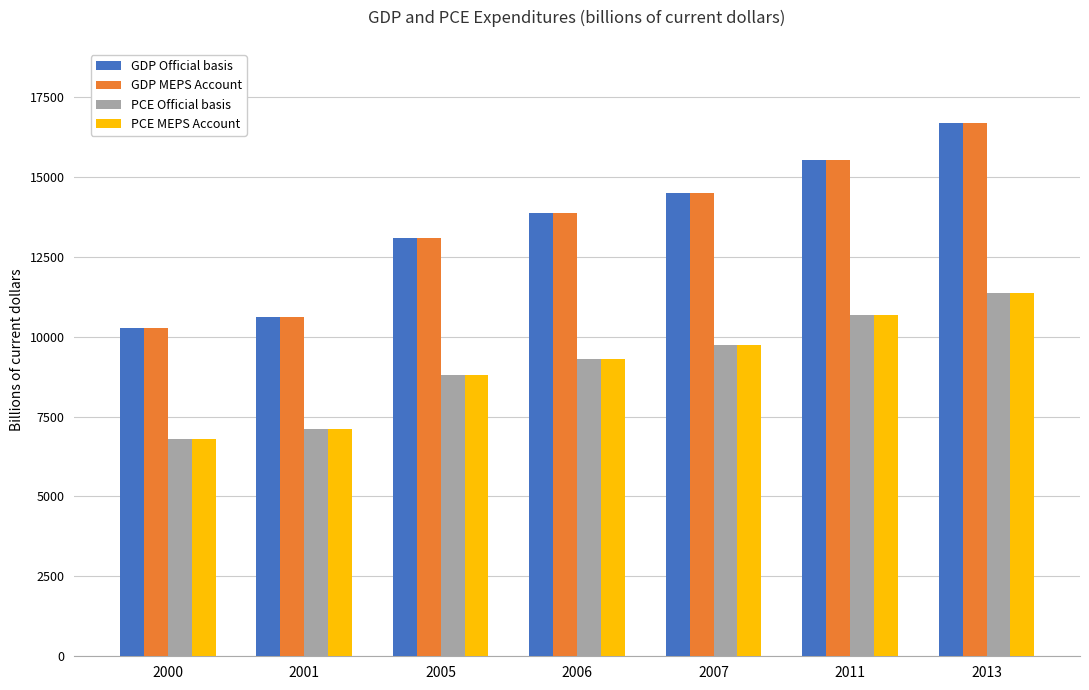

Reading right to left, extract all data points from this chart.

GDP Official basis: 16691.5	15517.9	14477.6	13855.9	13093.7	10621.8	10284.8
GDP MEPS Account: 16691.5	15517.9	14477.6	13855.9	13093.7	10621.8	10284.8
PCE Official basis: 11361.2	10689.3	9750.5	9304.0	8794.1	7103.1	6792.4
PCE MEPS Account: 11361.2	10689.3	9750.5	9304.0	8794.1	7103.1	6792.4